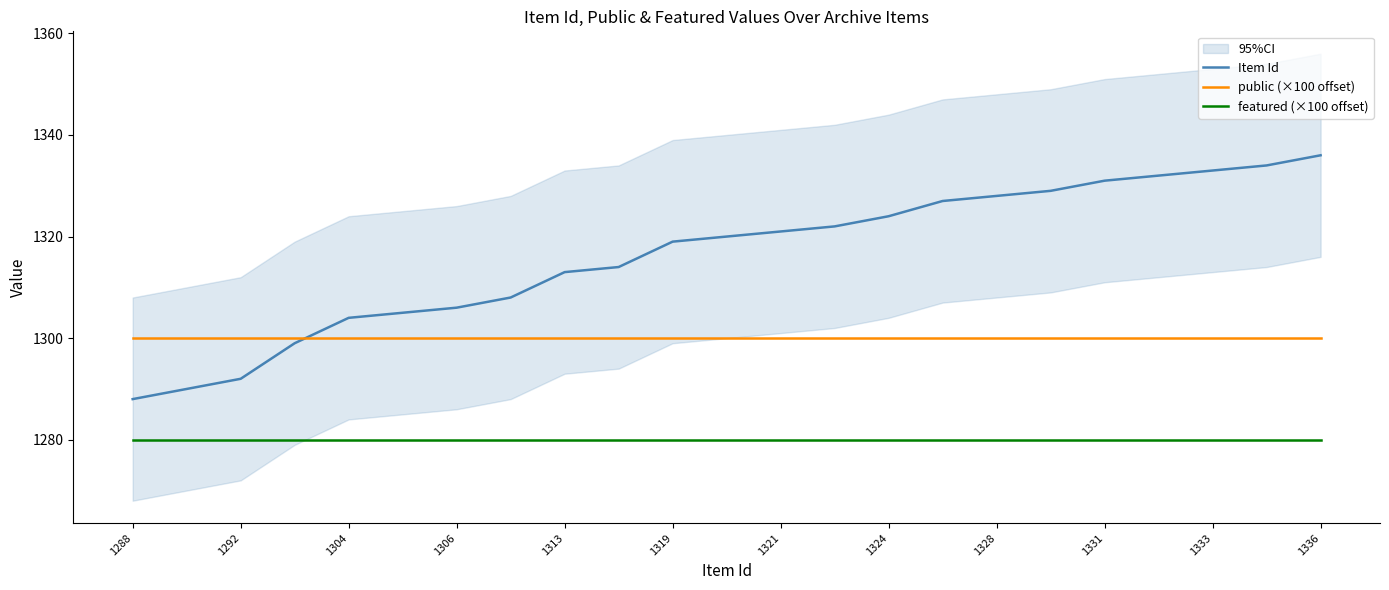

Is the value of Item Id at 1304 greater than the value of featured (×100 offset) at 1328?

Yes